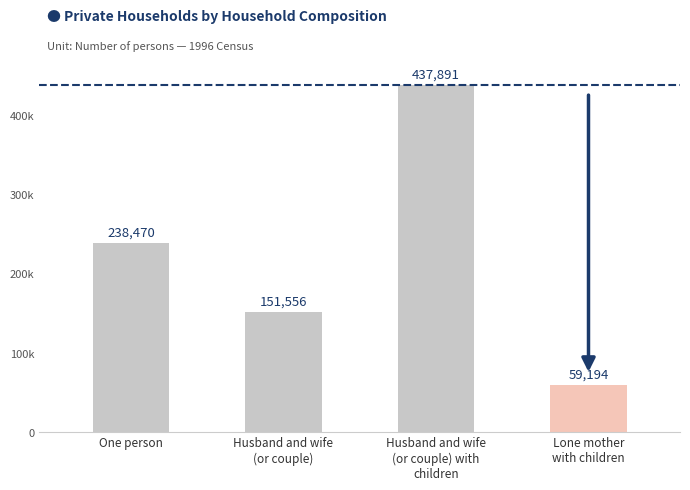

Where is the data nearest to the value 248542?

One person